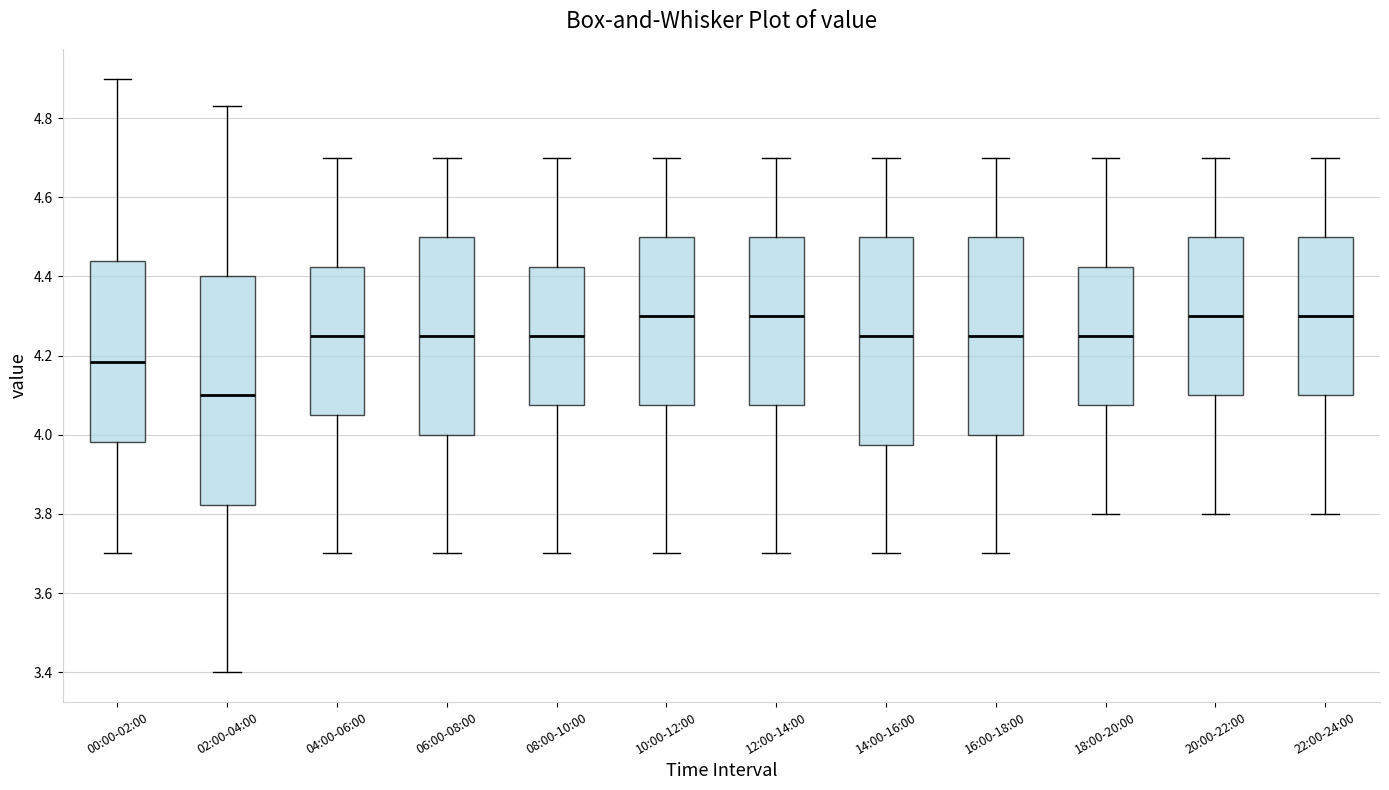

Reading left to right, transcribe this box plot: for each box, give where its median line is, the range the box spans, and where its two whiskers end, as read against the y-axis. The values are not printed on the chart, so give them approximately, as read against the axis.

00:00-02:00: median 4.18, box 3.98 to 4.44, whiskers 3.70 to 4.90
02:00-04:00: median 4.10, box 3.82 to 4.40, whiskers 3.40 to 4.84
04:00-06:00: median 4.26, box 4.06 to 4.42, whiskers 3.70 to 4.70
06:00-08:00: median 4.26, box 4.00 to 4.50, whiskers 3.70 to 4.70
08:00-10:00: median 4.26, box 4.08 to 4.42, whiskers 3.70 to 4.70
10:00-12:00: median 4.30, box 4.08 to 4.50, whiskers 3.70 to 4.70
12:00-14:00: median 4.30, box 4.08 to 4.50, whiskers 3.70 to 4.70
14:00-16:00: median 4.26, box 3.98 to 4.50, whiskers 3.70 to 4.70
16:00-18:00: median 4.26, box 4.00 to 4.50, whiskers 3.70 to 4.70
18:00-20:00: median 4.26, box 4.08 to 4.42, whiskers 3.80 to 4.70
20:00-22:00: median 4.30, box 4.10 to 4.50, whiskers 3.80 to 4.70
22:00-24:00: median 4.30, box 4.10 to 4.50, whiskers 3.80 to 4.70